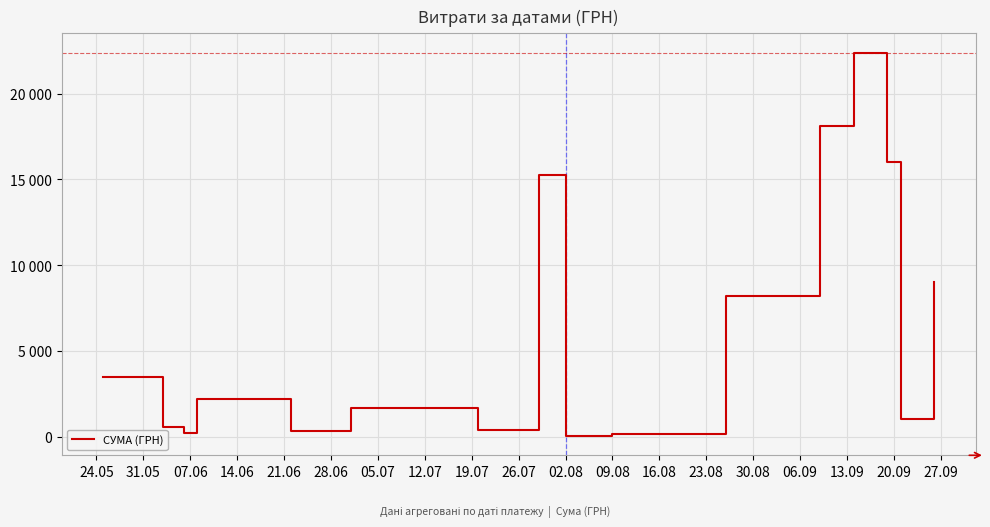

Reading right to left, what are all the values shown in this chart?

9007.9	1006.0	16040.6	22400.7	18129.2	8198.9	135.0	35.1	15244.7	361.8	1701.0	344.0	2202.0	204.0	540.0	3489.8